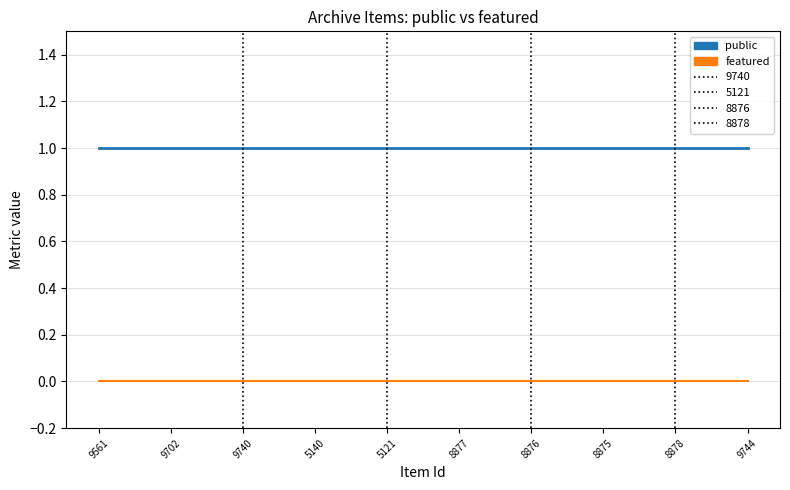

True or false: public has a value of 0 at 8875.

False